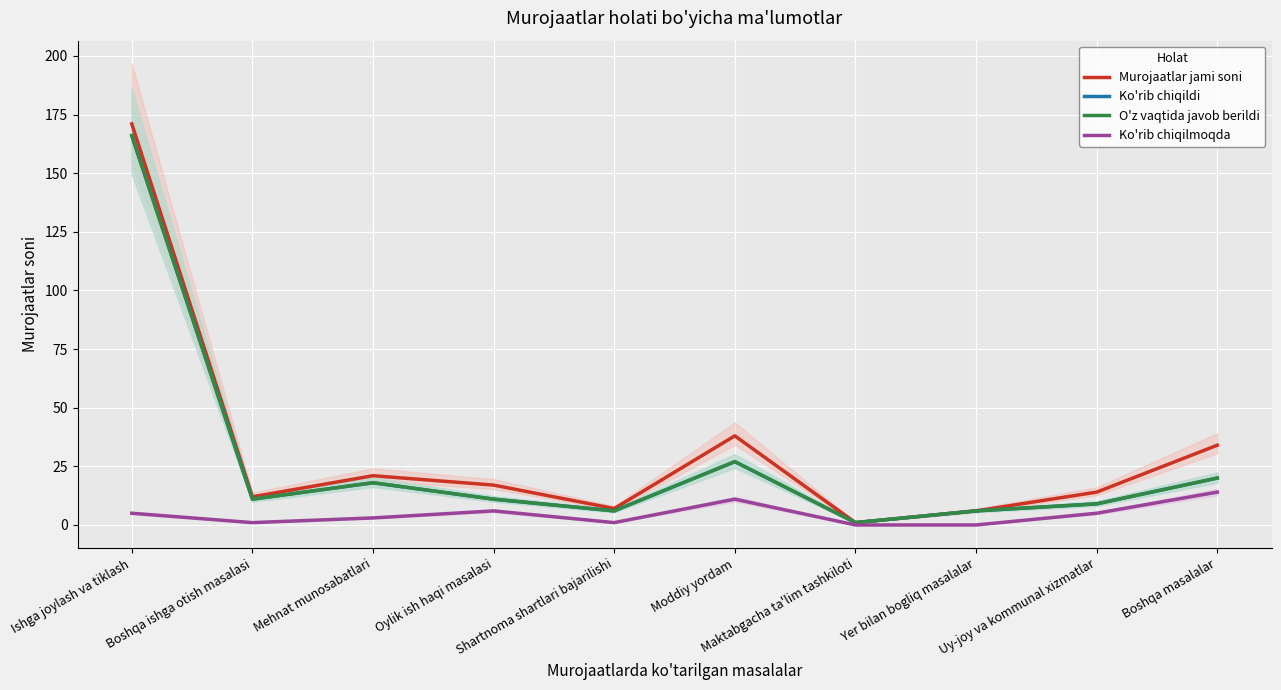

Is it true that O'z vaqtida javob berildi equals 166 at Ishga joylash va tiklash?

True